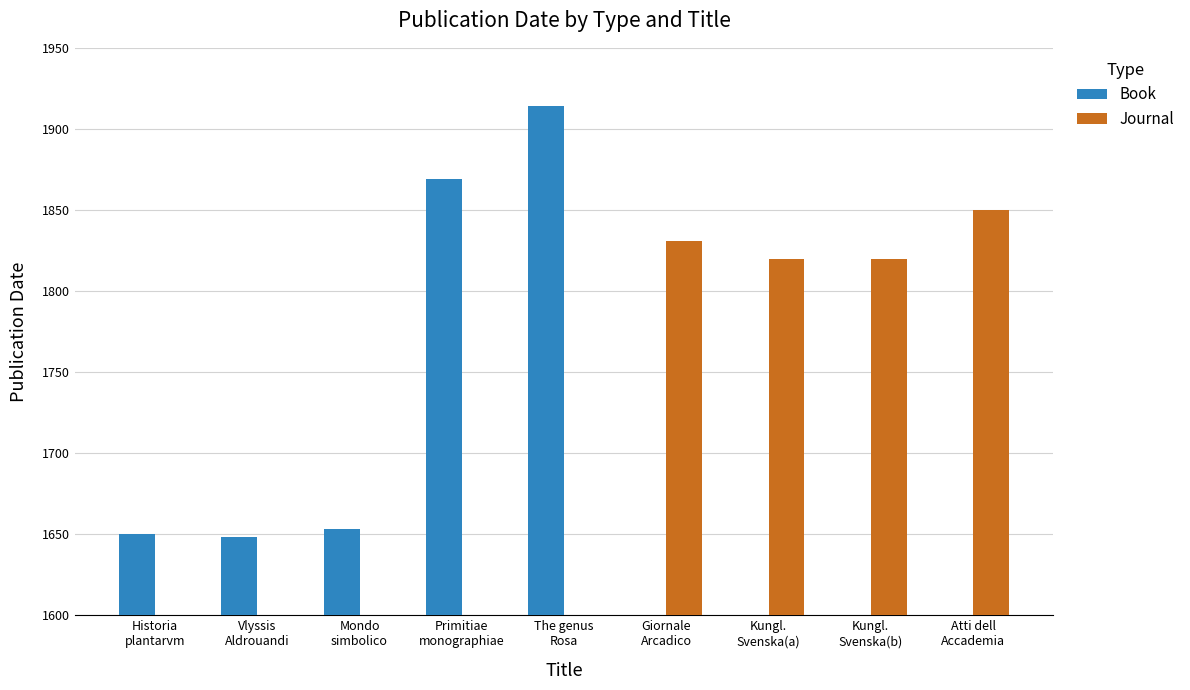

Which category has the highest value in the Book series?

The genus
Rosa